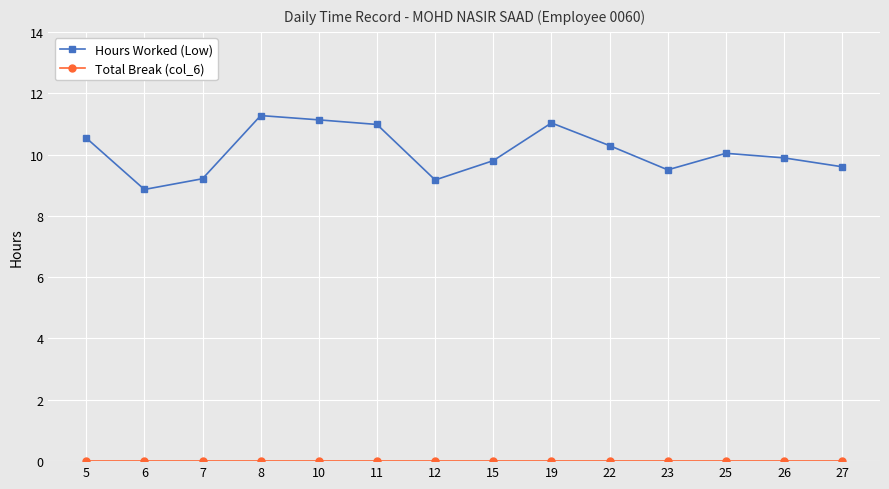

What is the value of the Hours Worked (Low) point at the 4th from the left?

11.3